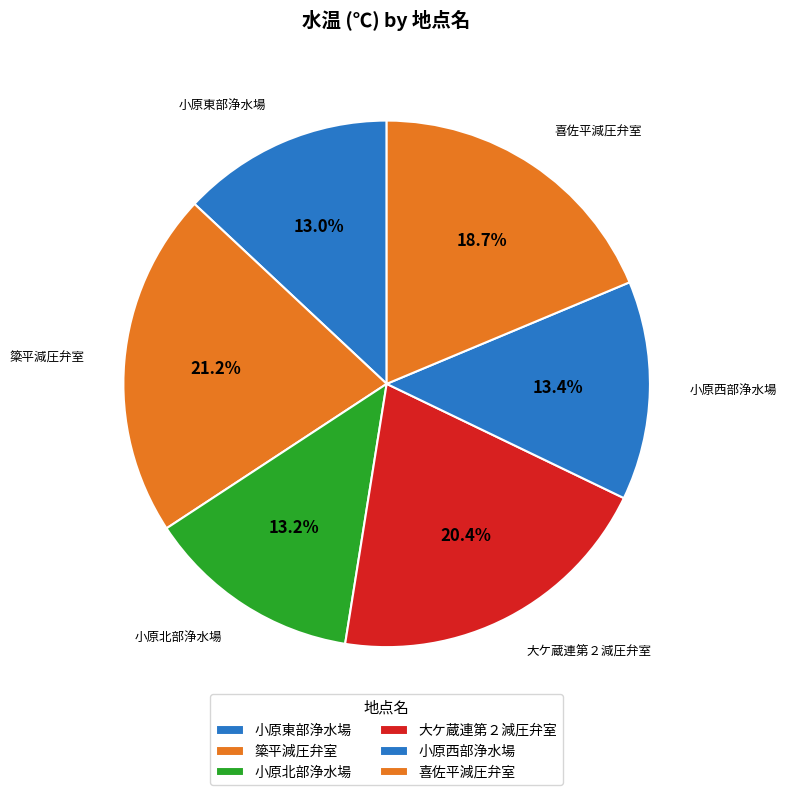

How many segments does this pie chart have?

6